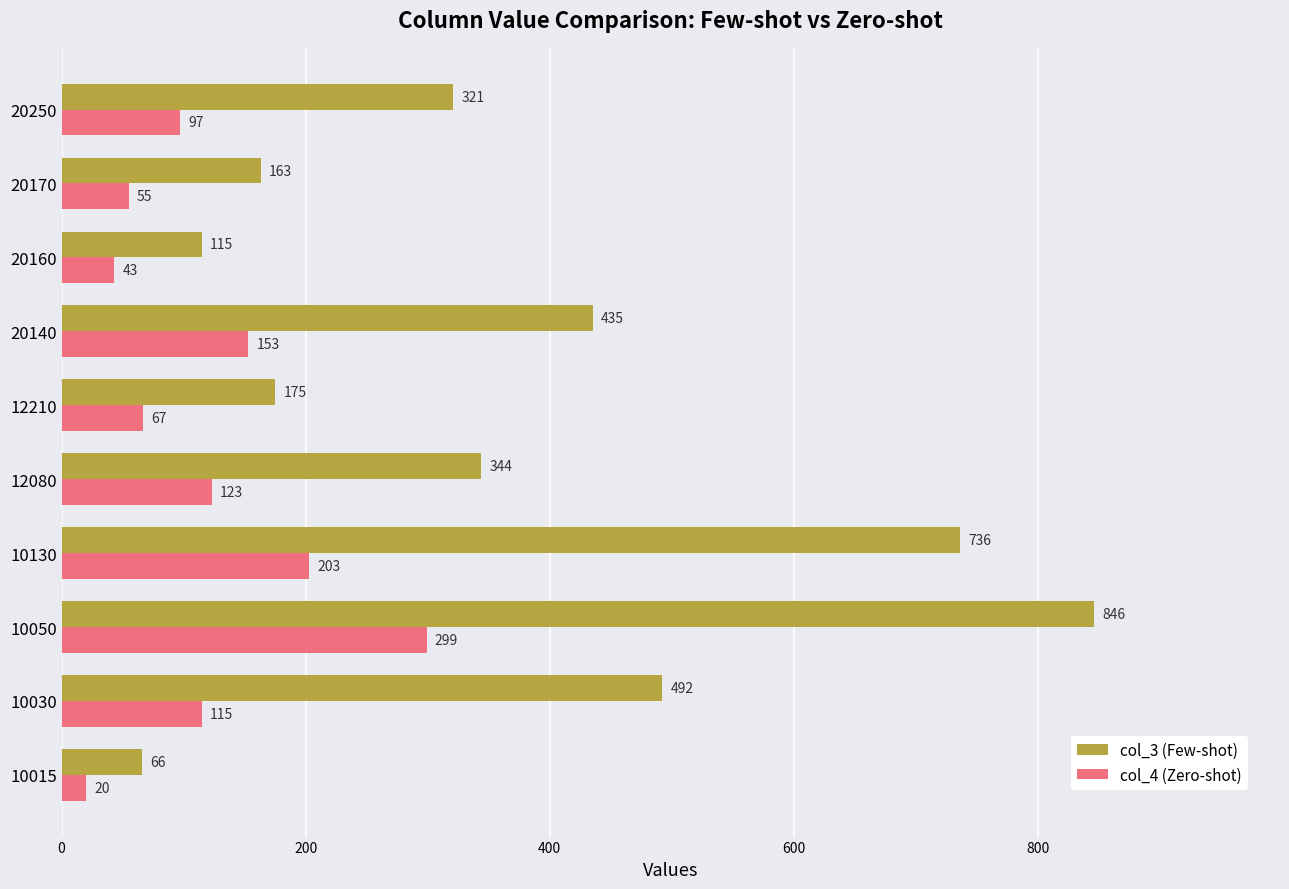

Which category has the highest value in the col_4 (Zero-shot) series?

10050